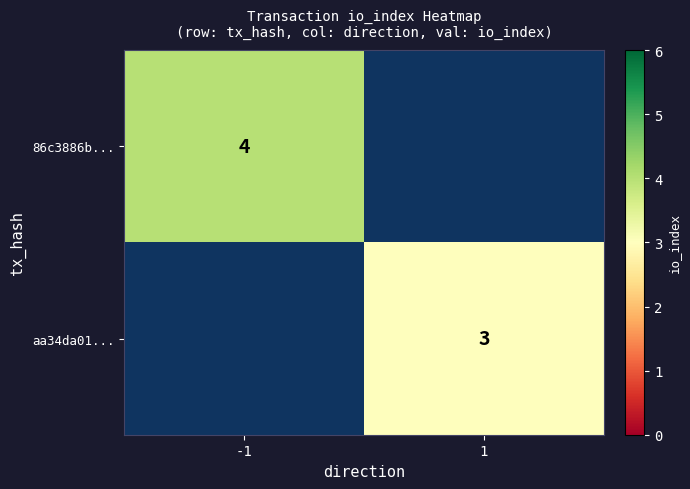

True or false: aa34da01... has a value of 2 at 1.

False